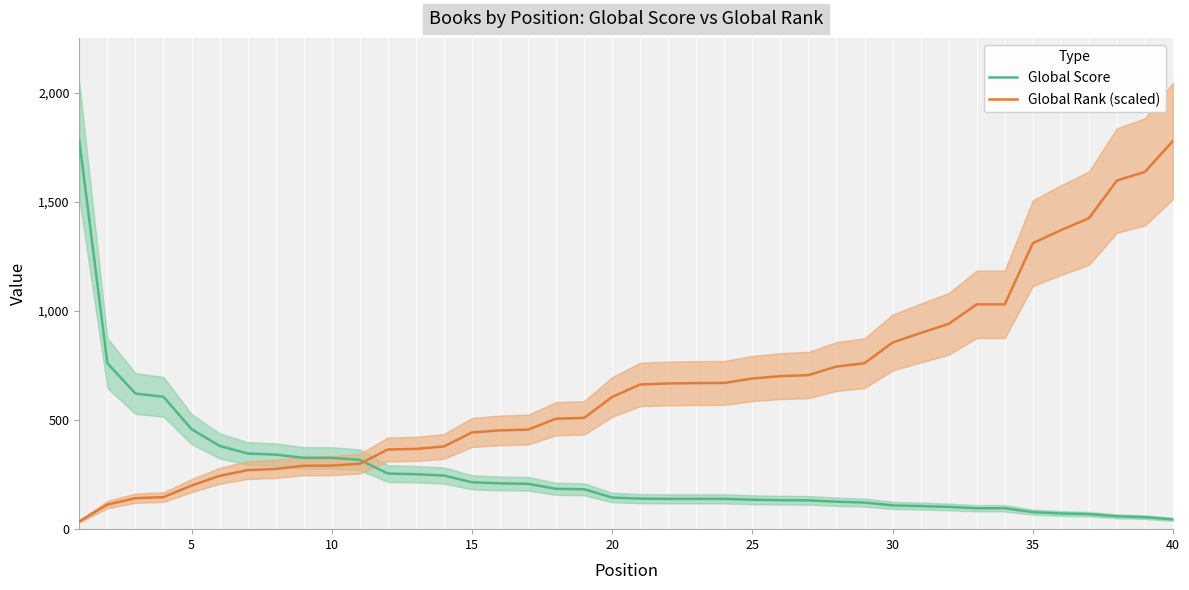

What is the sum of all Global Score values?

10264.0